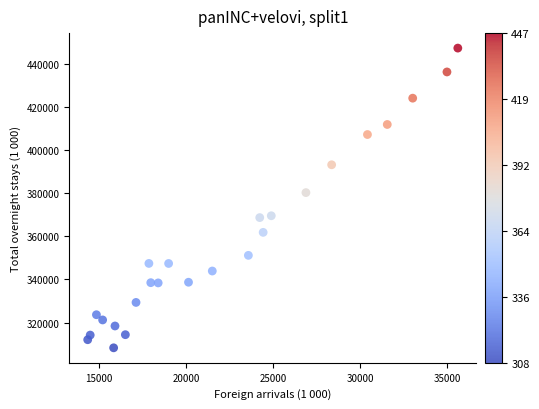

What is the range of Y values (max minus min)?

138948.7